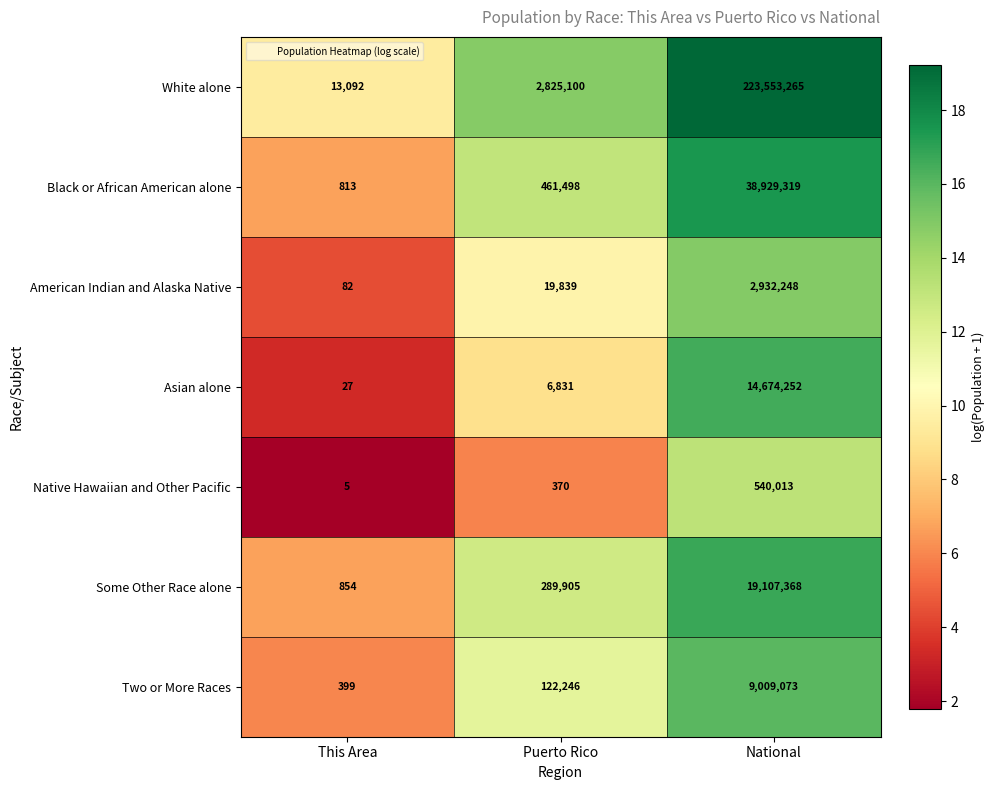

What is the average value of the American Indian and Alaska Native series?

984056